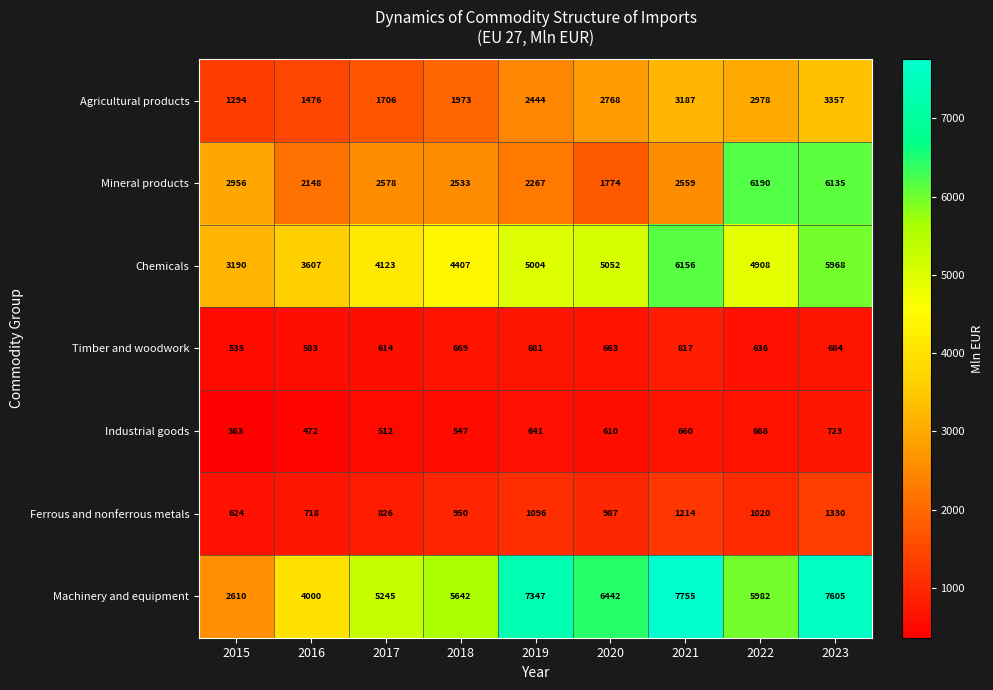

Count the number of data series in this chart.

7